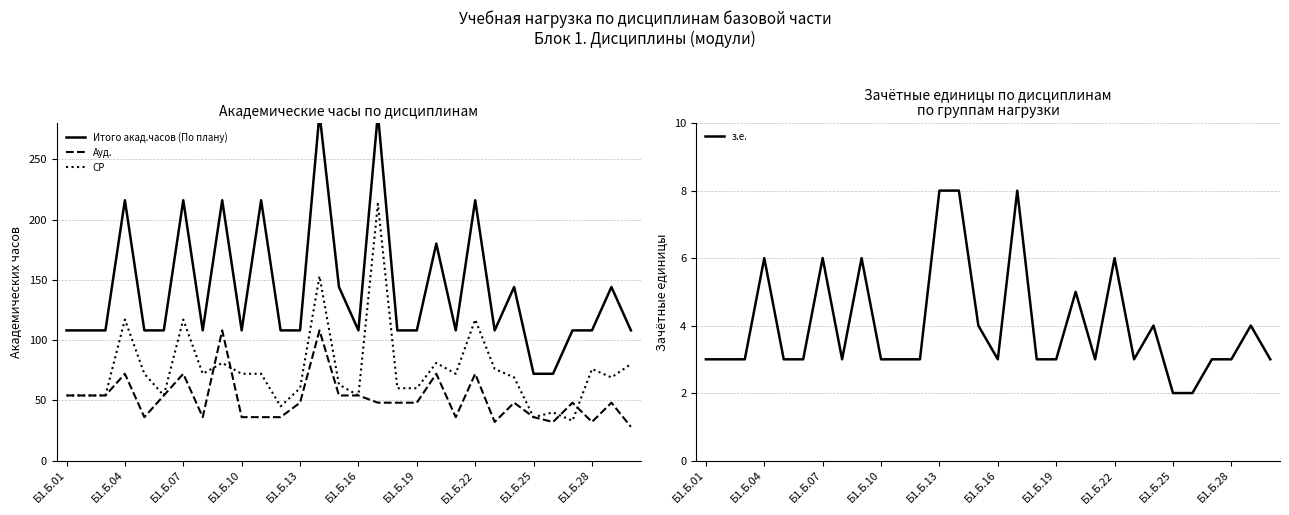

The value of СР at Б1.Б.13 is 21. True or false?

False